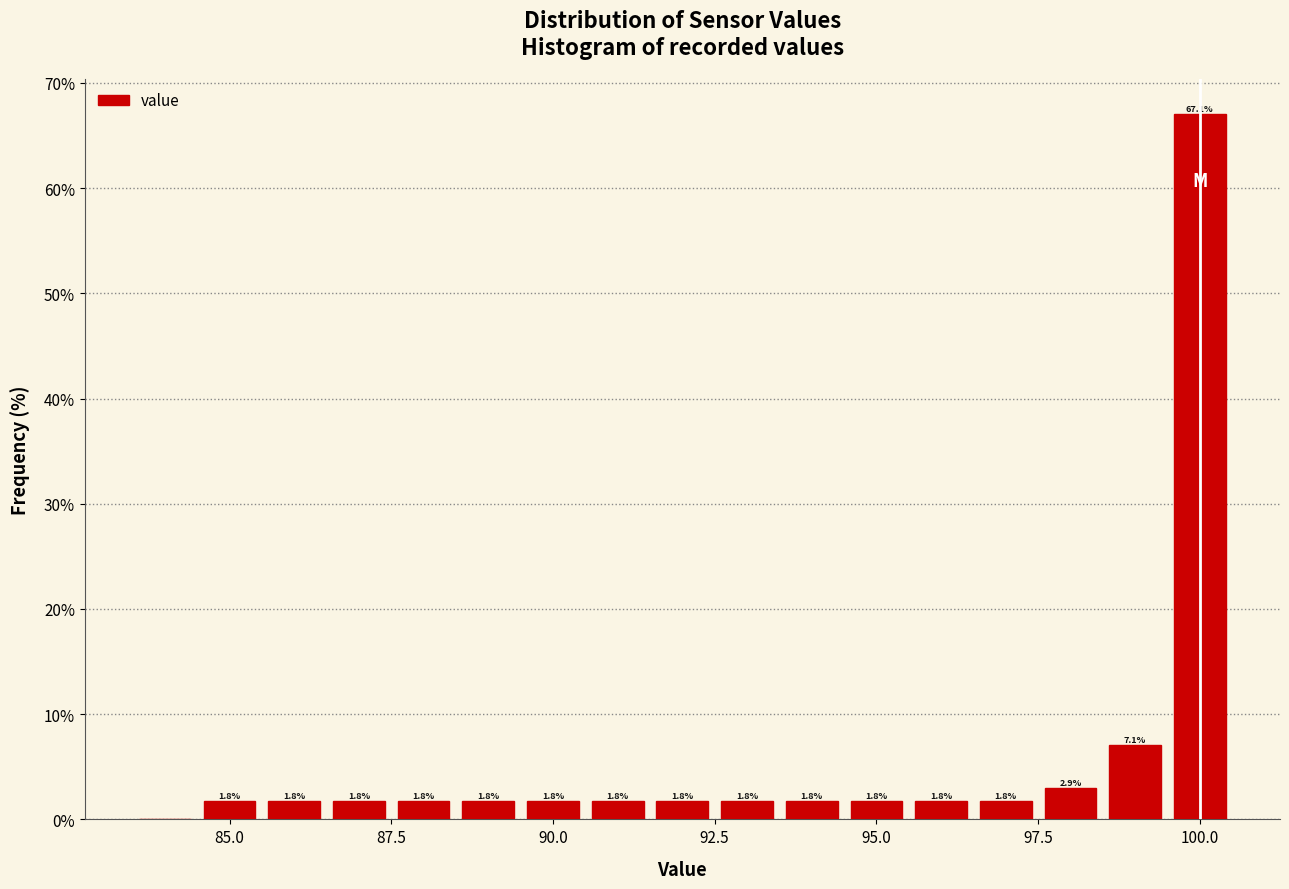

Around what value on the x-axis is the tallest bar? Give the approximate position of its centre, as read against the axis.

100.0